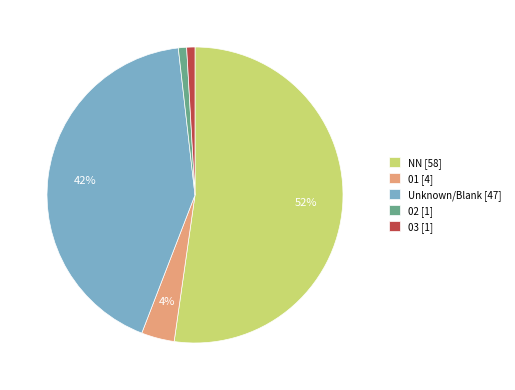

What is the majority slice?

NN [58]